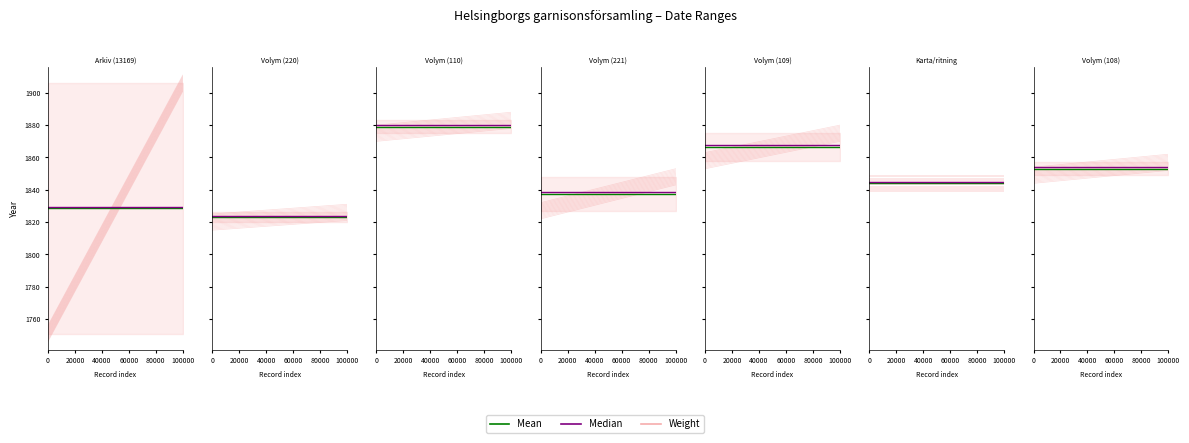

Where is Datum slut nearest to the value 1866?

Volym (109)